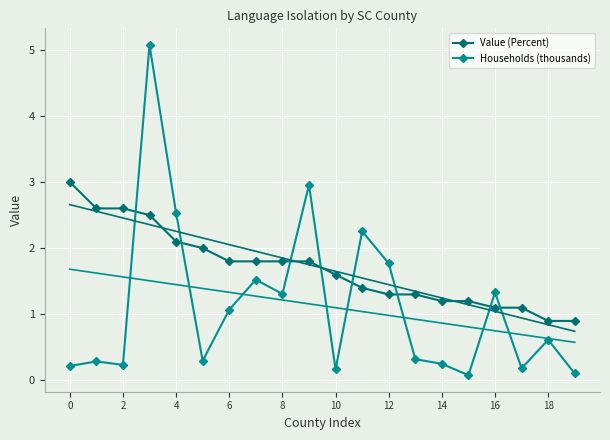

At how many categories does at least one series exceed 0?

20